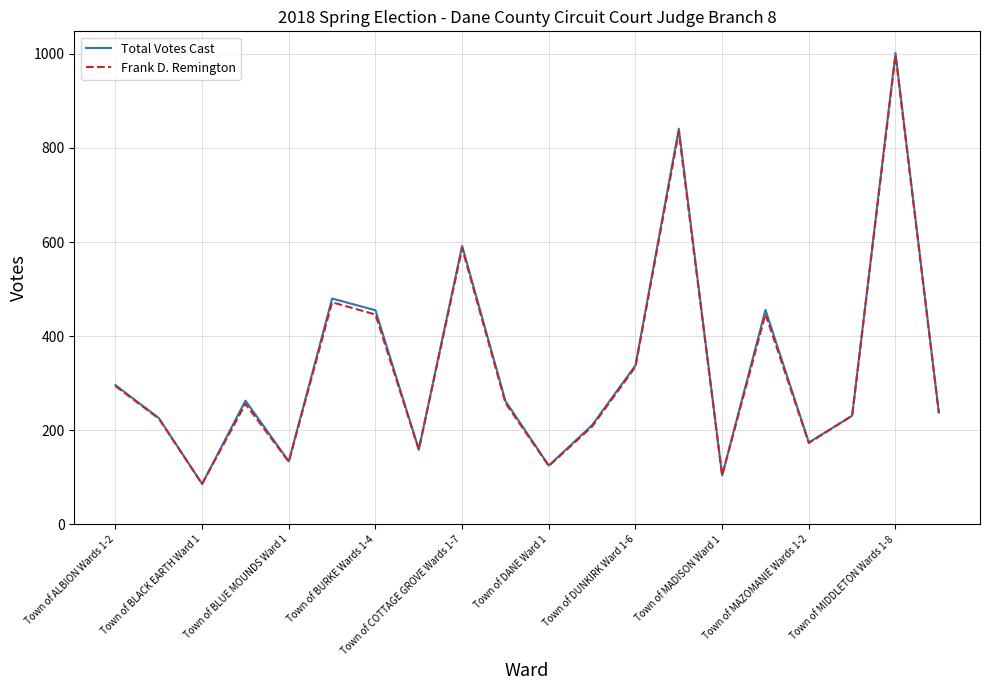

What is the minimum value shown in the chart?

86